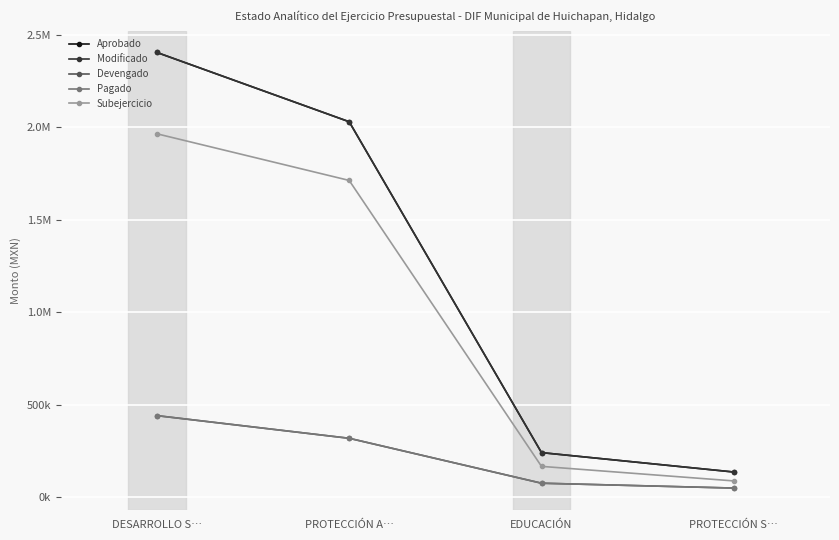

What is the value of the Modificado point at the 3rd from the left?

240000.0